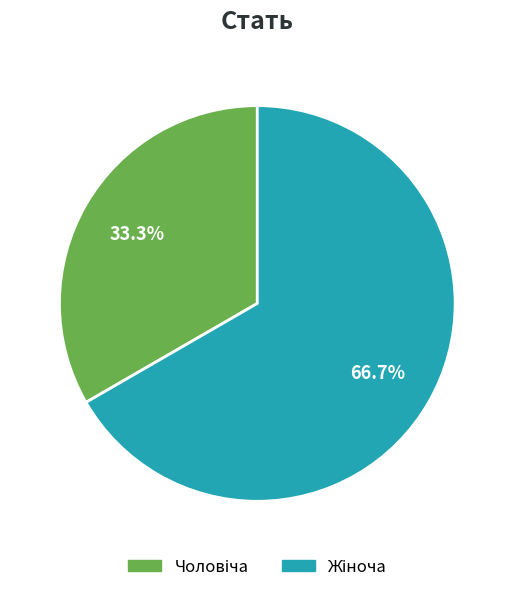

Is there any slice that represents more than half of the pie?

Yes